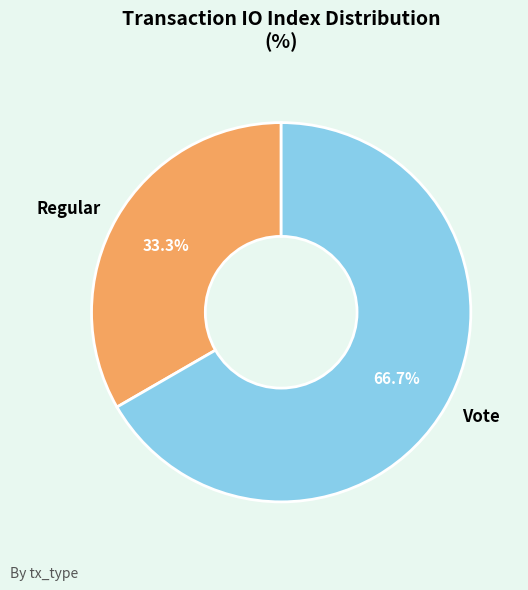

What percentage is the Vote slice, to the nearest percent?

67%